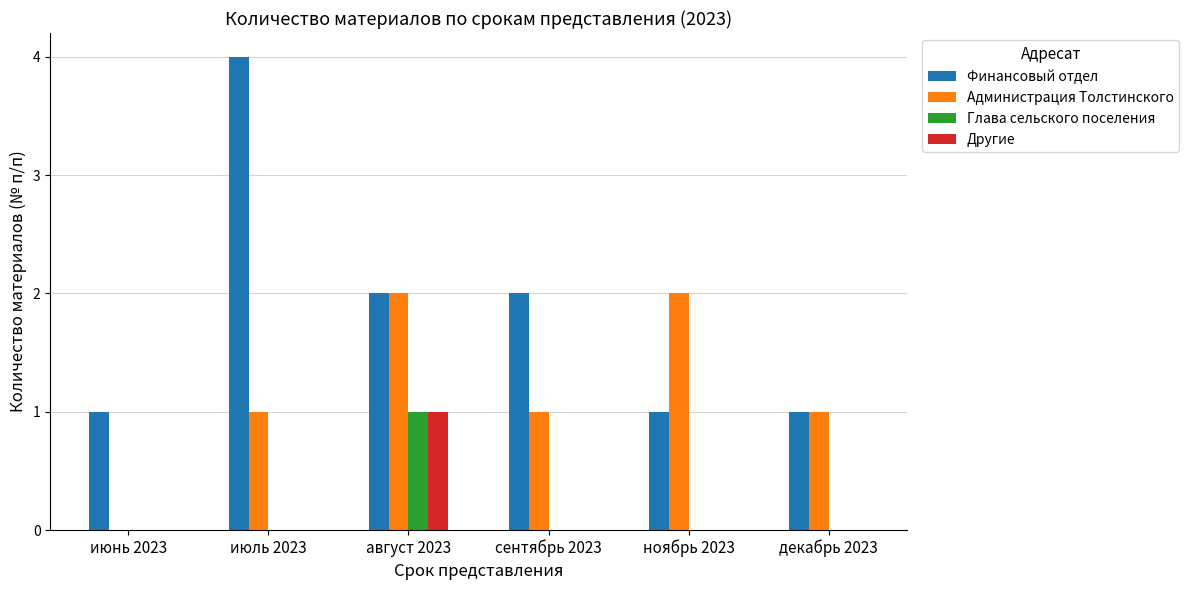

Reading left to right, what are all the values shown in this chart?

Финансовый отдел: июнь 2023=1	июль 2023=4	август 2023=2	сентябрь 2023=2	ноябрь 2023=1	декабрь 2023=1
Администрация Толстинского: июнь 2023=0	июль 2023=1	август 2023=2	сентябрь 2023=1	ноябрь 2023=2	декабрь 2023=1
Глава сельского поселения: июнь 2023=0	июль 2023=0	август 2023=1	сентябрь 2023=0	ноябрь 2023=0	декабрь 2023=0
Другие: июнь 2023=0	июль 2023=0	август 2023=1	сентябрь 2023=0	ноябрь 2023=0	декабрь 2023=0